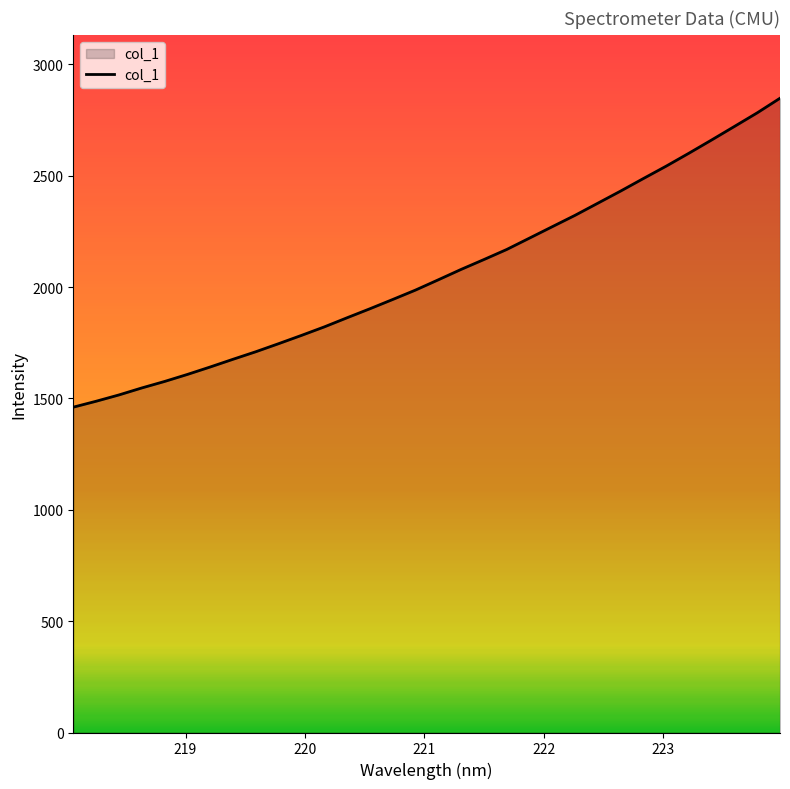

What is the maximum value shown in the chart?

2848.2